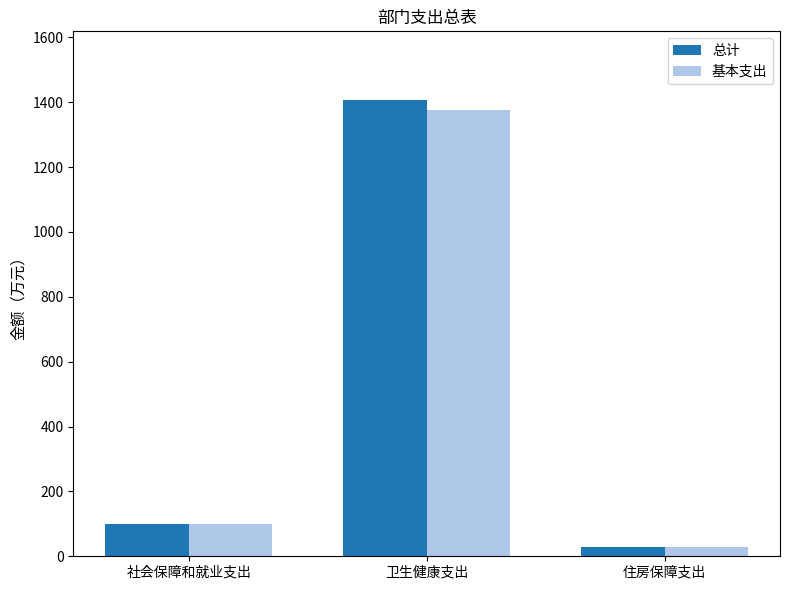

Reading left to right, transcribe all the data shown in this chart.

总计: 社会保障和就业支出=99.5	卫生健康支出=1407.5	住房保障支出=27.9
基本支出: 社会保障和就业支出=99.5	卫生健康支出=1376.1	住房保障支出=27.9